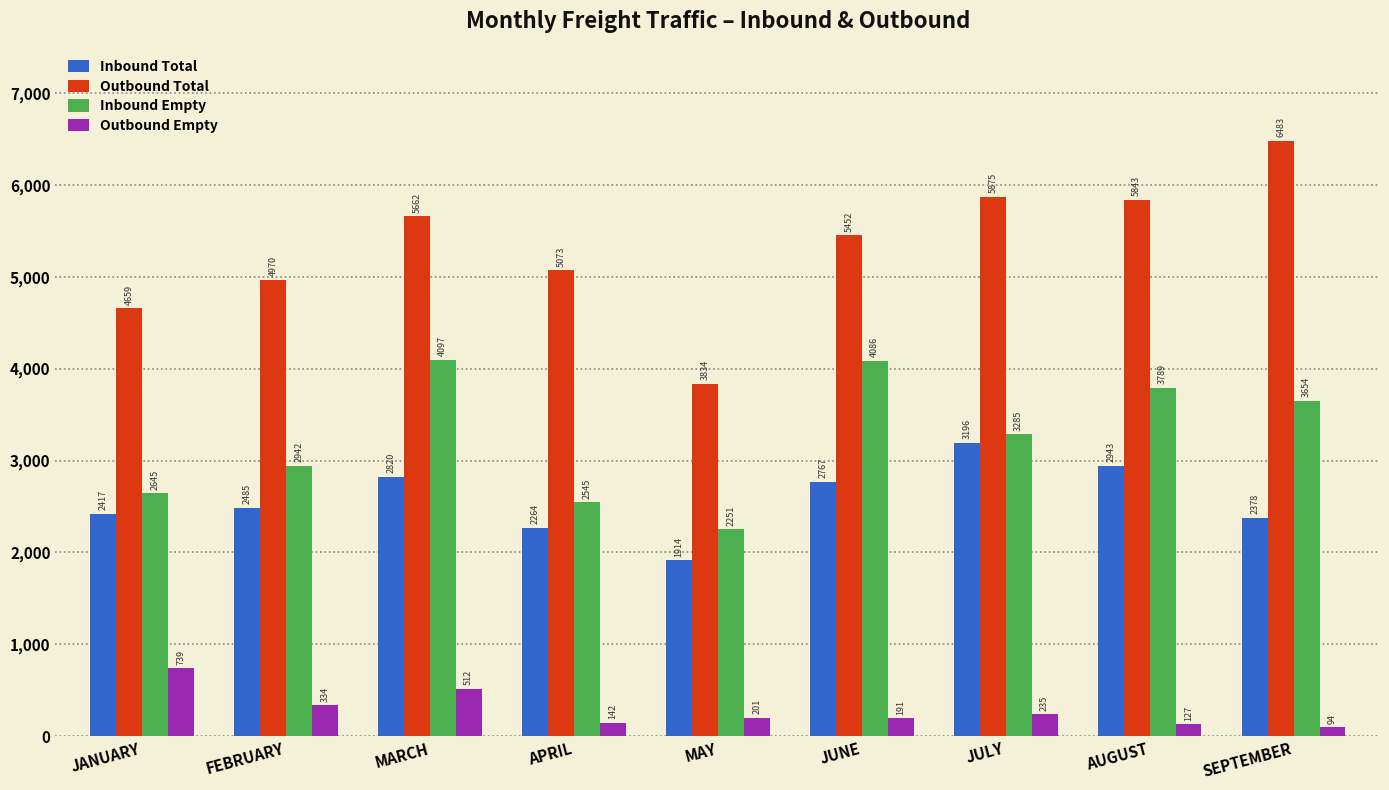

Reading left to right, list all the values displayed in this chart.

Inbound Total: 2417	2485	2820	2264	1914	2767	3196	2943	2378
Outbound Total: 4659	4970	5662	5073	3834	5452	5875	5843	6483
Inbound Empty: 2645	2942	4097	2545	2251	4086	3285	3789	3654
Outbound Empty: 739	334	512	142	201	191	235	127	94